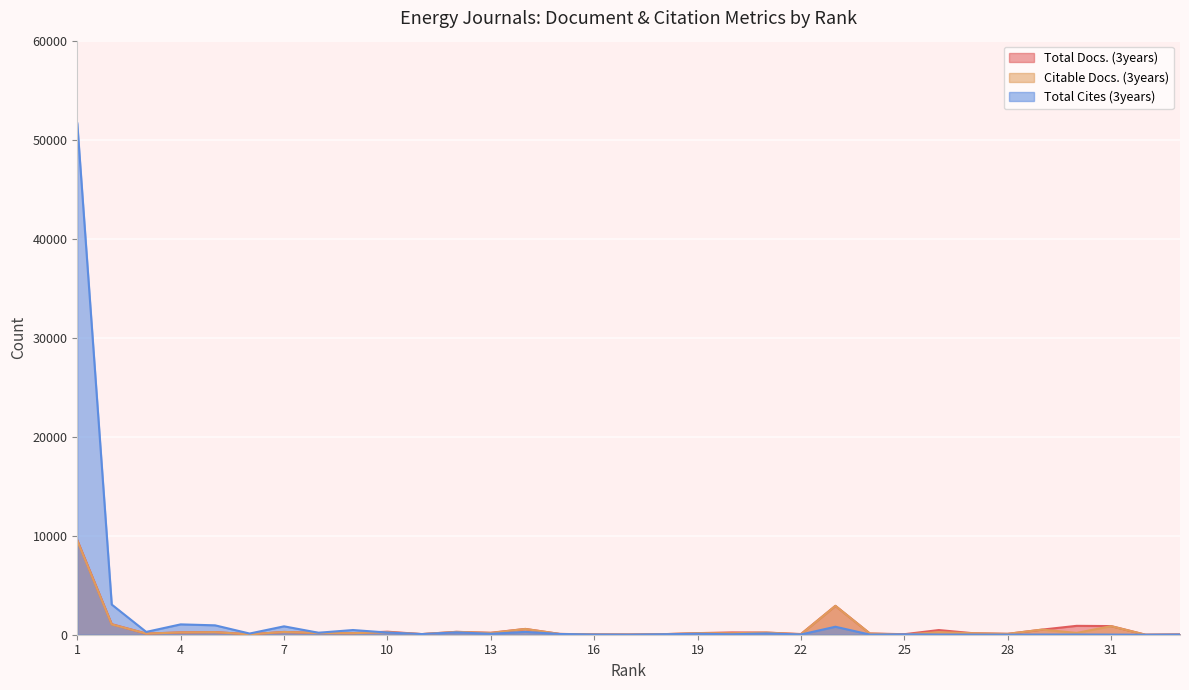

True or false: Total Docs. (3years) and Citable Docs. (3years) intersect in this chart.

False